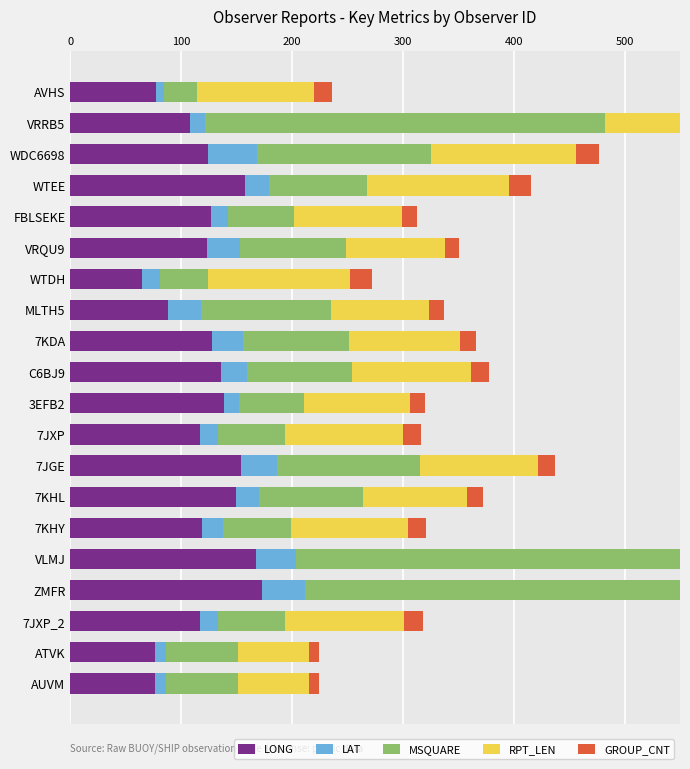

At how many categories does at least one series exceed 149?

7